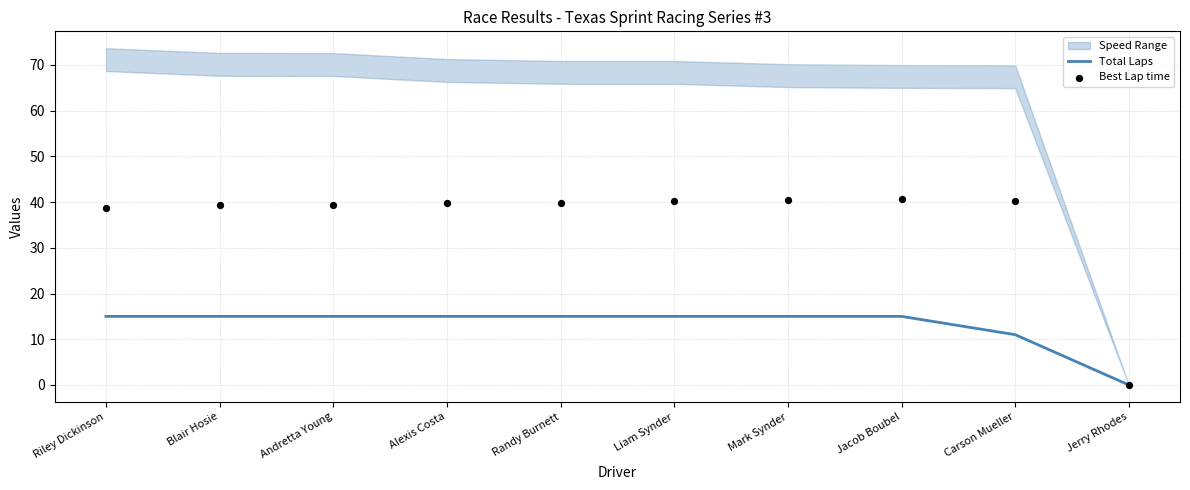

What is the total value across all series at Riley Dickinson?

53.7